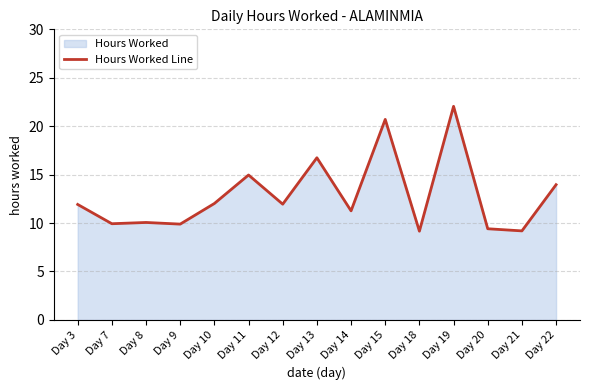

Reading left to right, transcribe all the data shown in this chart.

Day 3=11.9	Day 7=9.9	Day 8=10.1	Day 9=9.9	Day 10=12.0	Day 11=15.0	Day 12=11.9	Day 13=16.7	Day 14=11.3	Day 15=20.7	Day 18=9.2	Day 19=22.1	Day 20=9.4	Day 21=9.2	Day 22=14.0